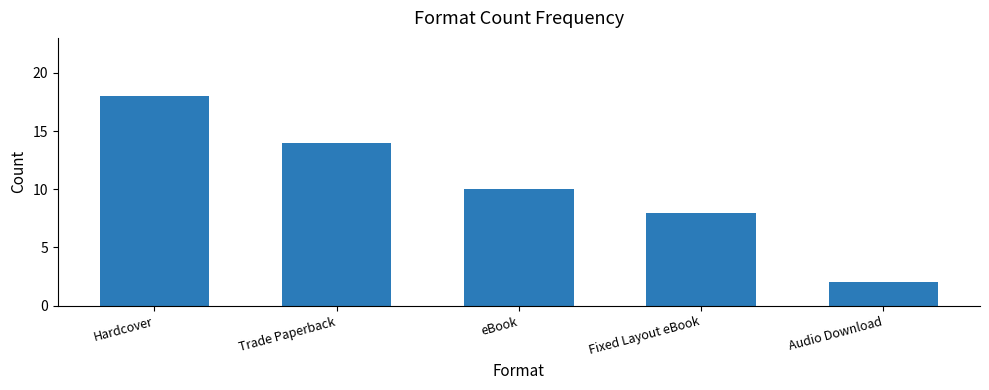

What is the difference between the maximum and minimum values?

16